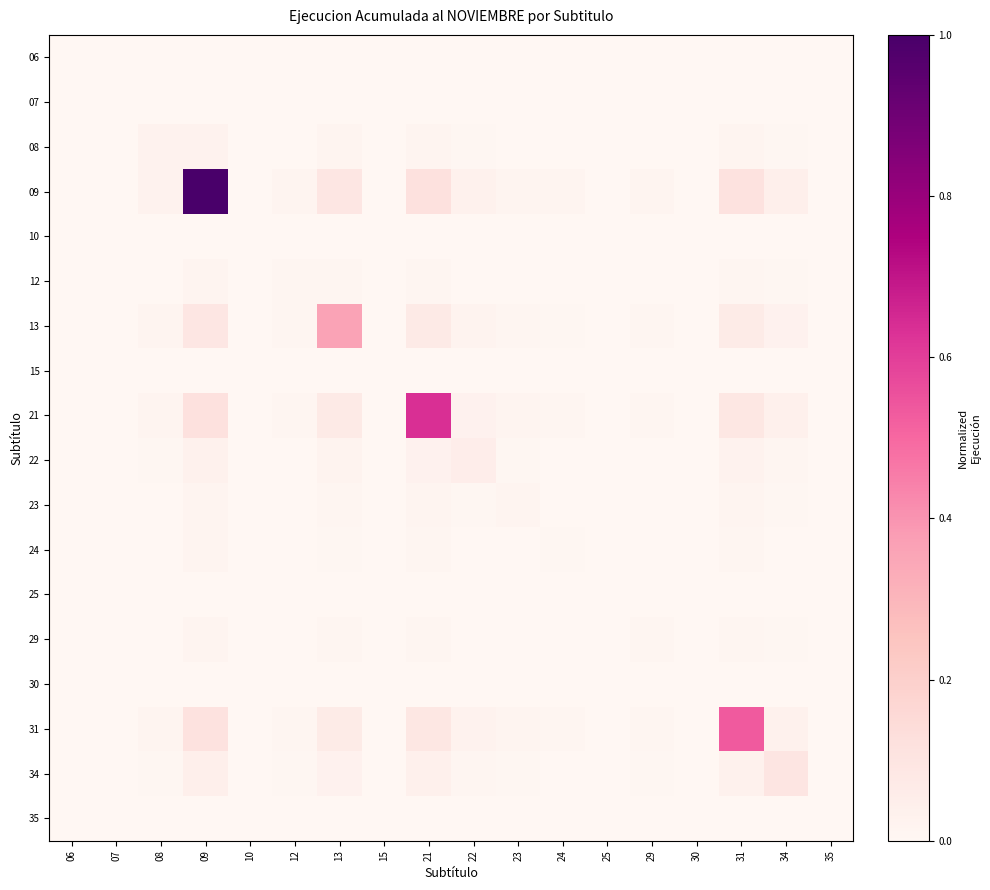

At which category is the sum across all series the highest?

09